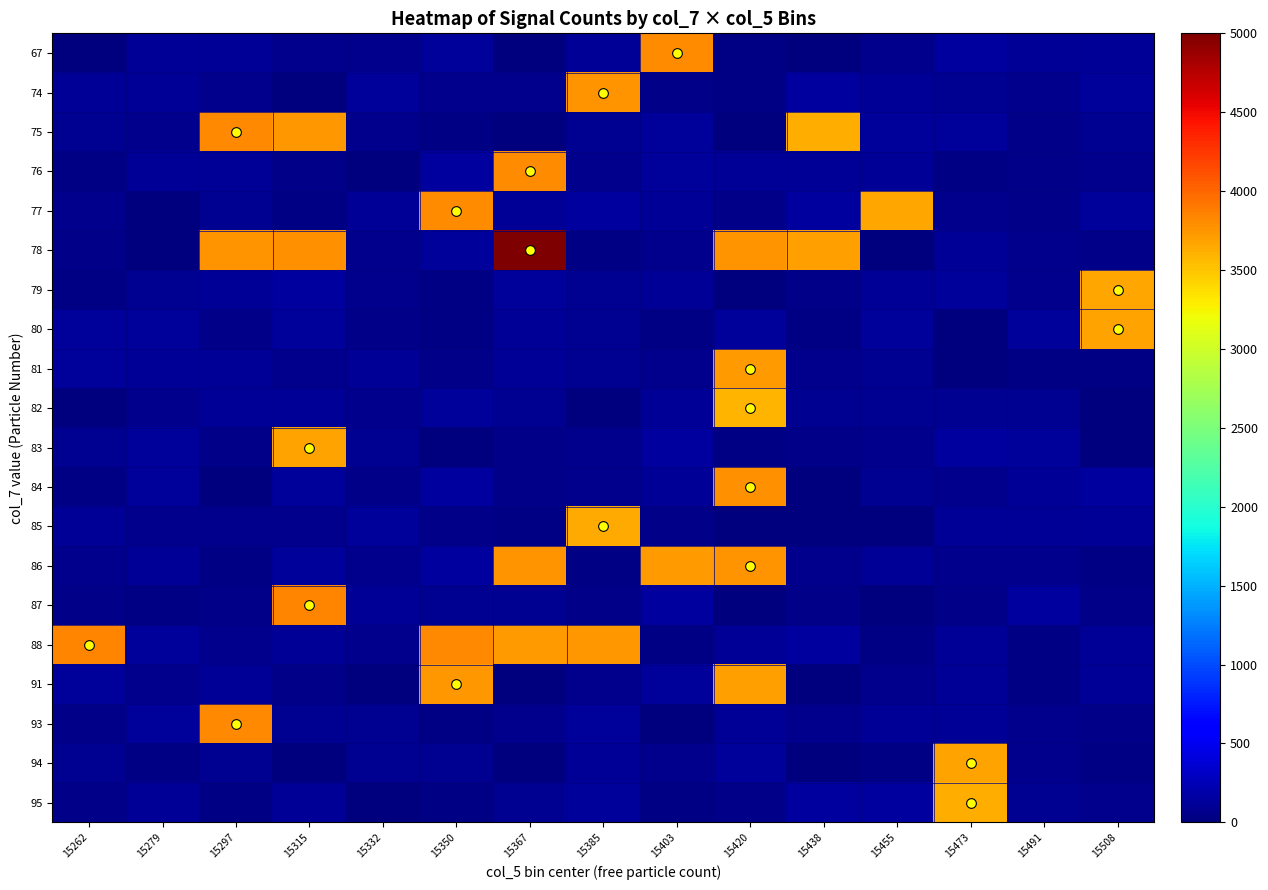

At how many categories does at least one series exceed 4210?

1